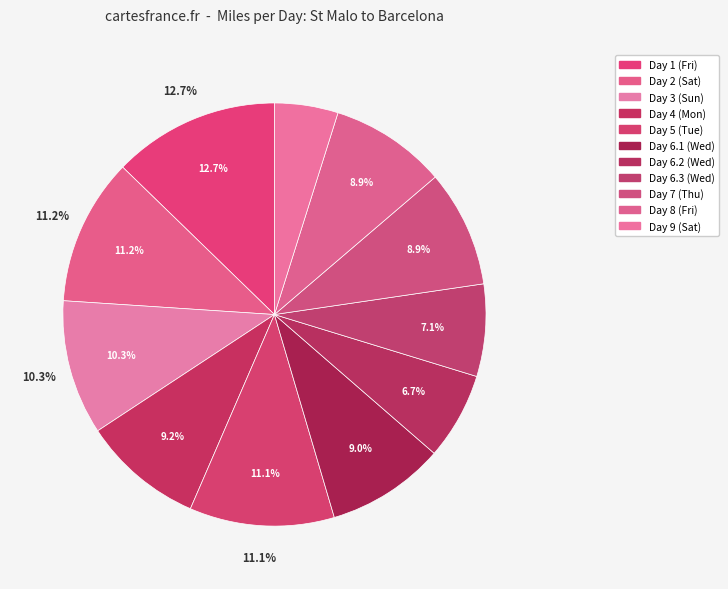

Is Day 6.3 (Wed) the majority of the pie?

No